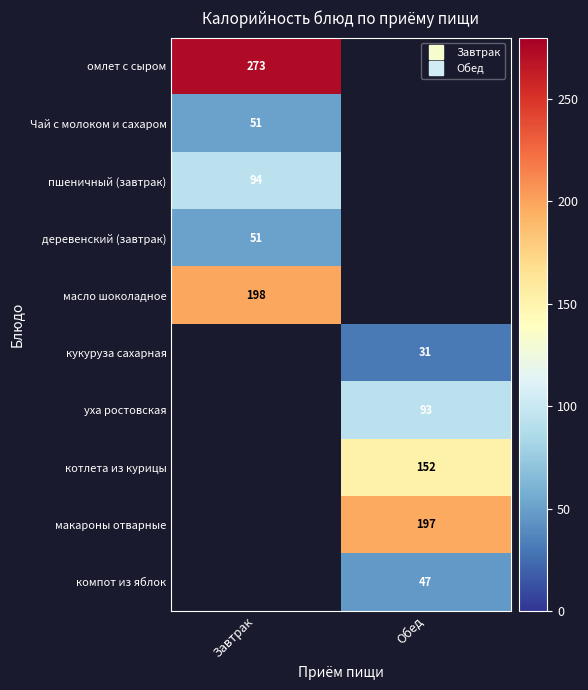

What is the difference between the highest and lowest values at Завтрак?

222.0